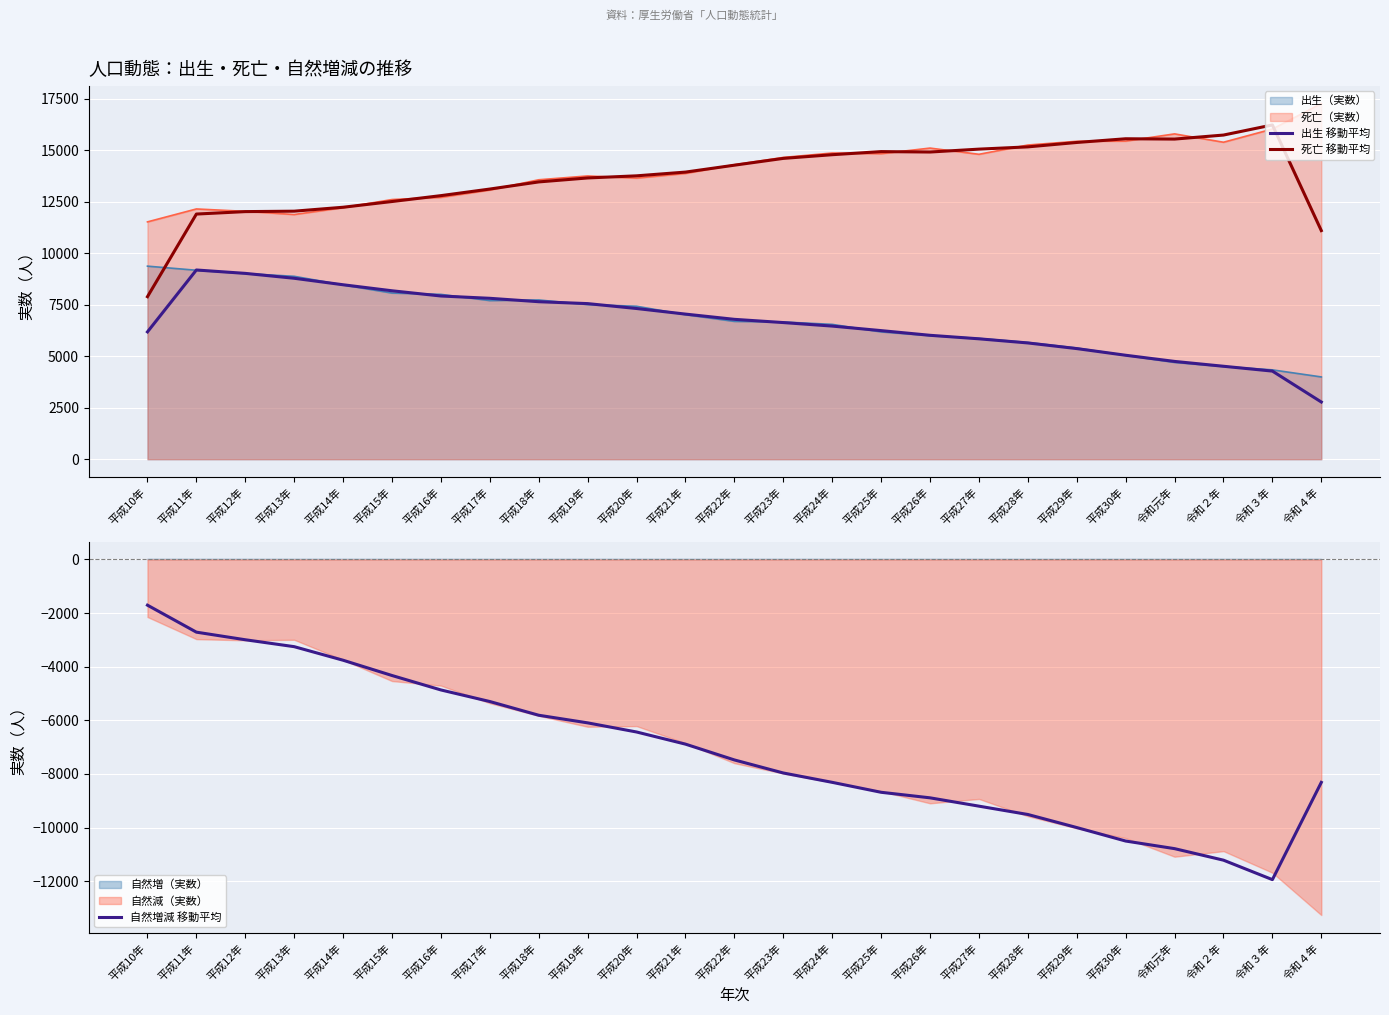

What is the label of the 20th point from the left?

平成29年